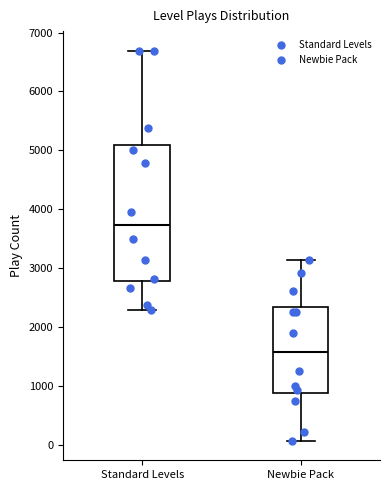

Reading left to right, read every box against the y-axis: the position of its median line, the range the box covers, and the ends of its whiskers. The values are not printed on the chart, so give them approximately, as read against the axis.

Standard Levels: median 3700, box 2800 to 5100, whiskers 2300 to 6700
Newbie Pack: median 1600, box 900 to 2300, whiskers 100 to 3100